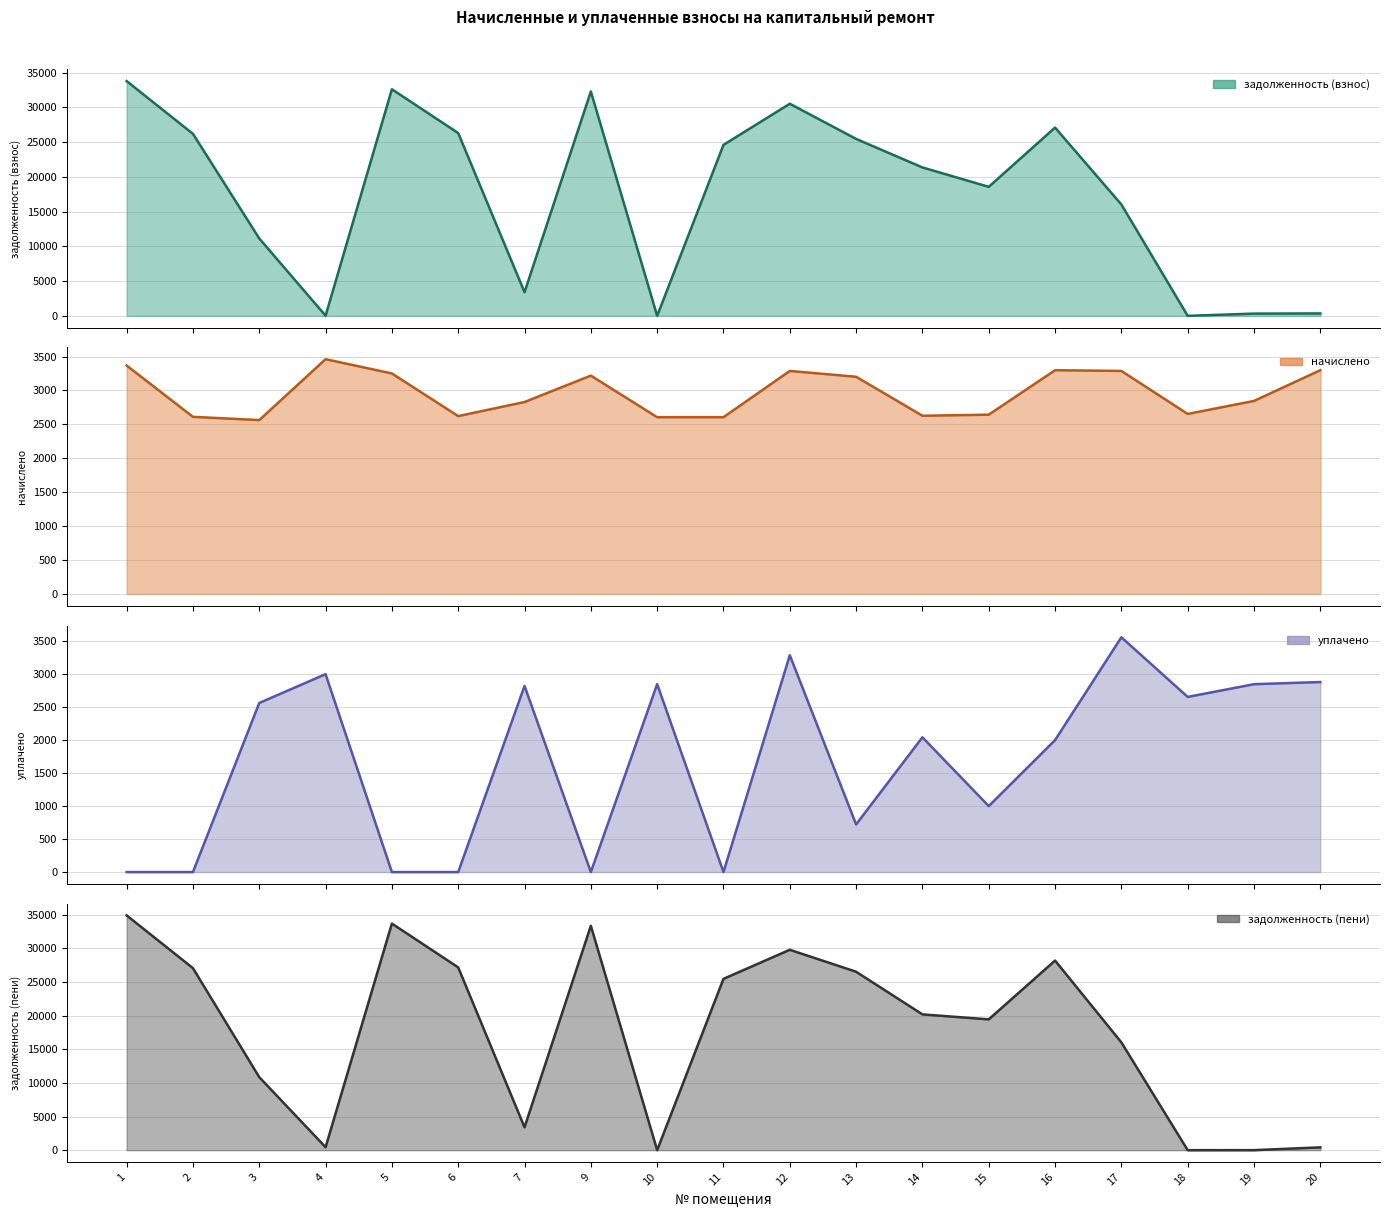

Reading right to left, list all the values displayed in this chart.

задолженность (взнос): 20=349.6	19=322.6	18=0.0	17=16032.8	16=27106.7	15=18576.0	14=21367.6	13=25474.5	12=30538.8	11=24616.8	10=0.0	9=32304.4	7=3406.0	6=26314.2	5=32625.2	4=20.0	3=11142.9	2=26207.2	1=33802.0
начислено: 20=3298.1	19=2845.2	18=2653.4	17=3287.3	16=3298.1	15=2642.7	14=2626.7	13=3201.6	12=3287.3	11=2605.4	10=2605.4	9=3218.1	7=2829.2	6=2621.3	5=3250.1	4=3460.5	3=2562.8	2=2610.7	1=3367.3
уплачено: 20=2880.6	19=2848.1	18=2655.0	17=3559.0	16=2000.0	15=1000.0	14=2043.0	13=722.0	12=3287.0	11=0.0	10=2849.0	9=0.0	7=2822.0	6=0.0	5=0.0	4=3000.0	3=2563.3	2=0.0	1=0.0
задолженность (пени): 20=417.6	19=2.9	18=0.0	17=16032.5	16=28206.1	15=19456.9	14=20200.2	13=26541.7	12=29808.5	11=25485.3	10=0.0	9=33377.1	7=3404.1	6=27188.0	5=33708.6	4=443.5	3=10857.9	2=27077.4	1=34924.4